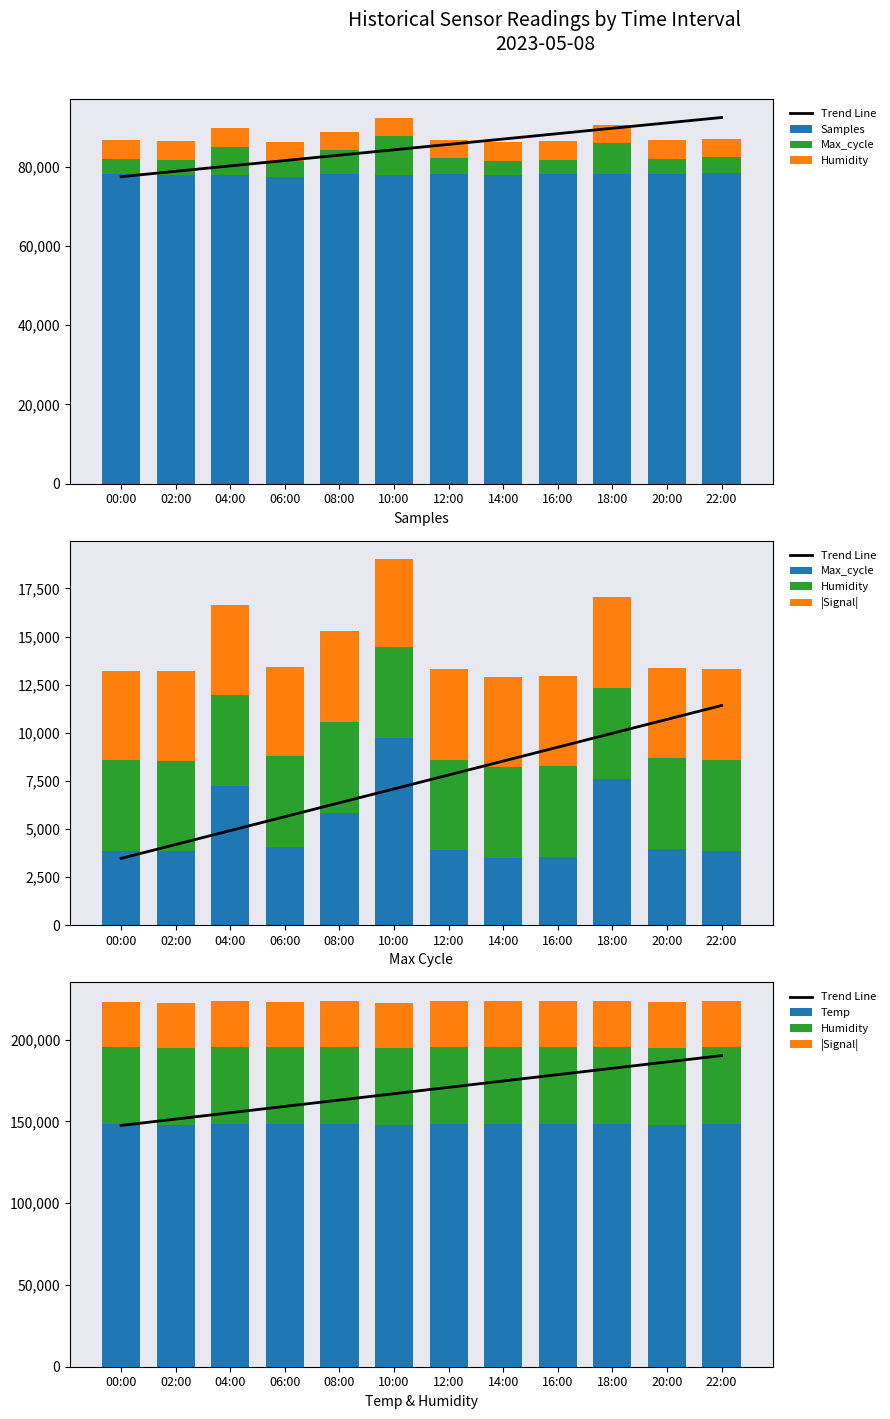

What position from the right is 10:00?

7